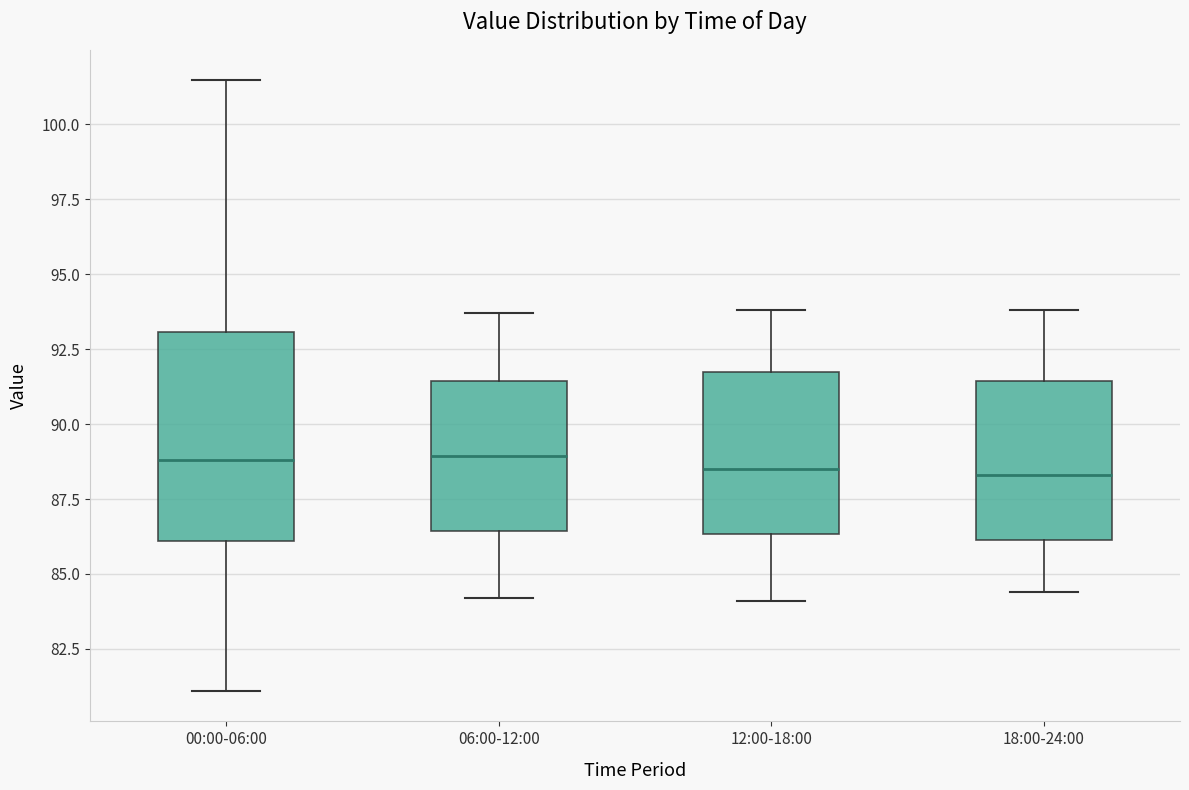

Reading left to right, read every box against the y-axis: the position of its median line, the range the box covers, and the ends of its whiskers. The values are not printed on the chart, so give them approximately, as read against the axis.

00:00-06:00: median 89.0, box 86.0 to 93.0, whiskers 81.0 to 101.5
06:00-12:00: median 89.0, box 86.5 to 91.5, whiskers 84.0 to 93.5
12:00-18:00: median 88.5, box 86.5 to 91.5, whiskers 84.0 to 94.0
18:00-24:00: median 88.5, box 86.0 to 91.5, whiskers 84.5 to 94.0